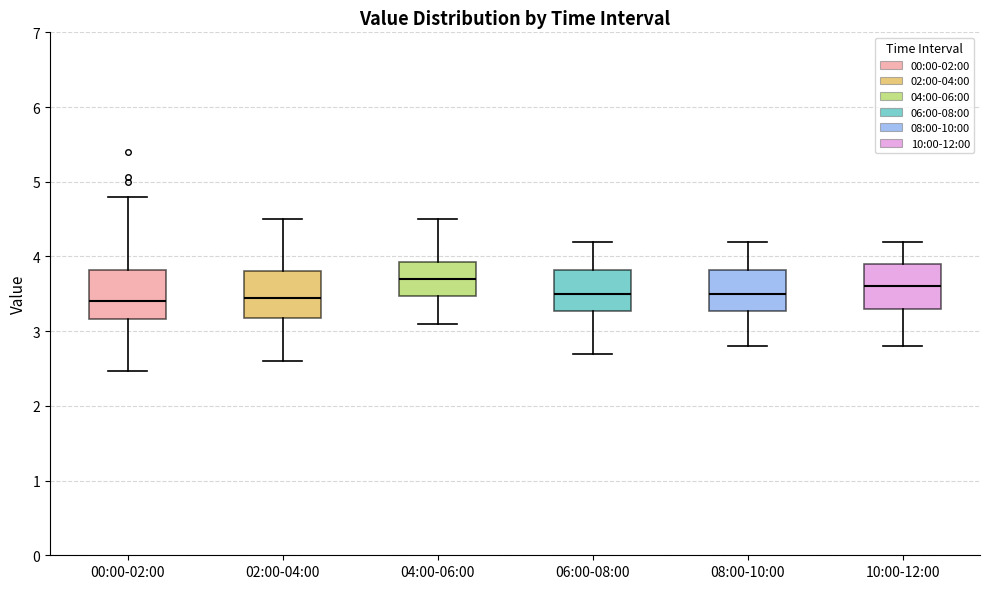

Reading left to right, read every box against the y-axis: the position of its median line, the range the box covers, and the ends of its whiskers. The values are not printed on the chart, so give them approximately, as read against the axis.

00:00-02:00: median 3.4, box 3.2 to 3.8, whiskers 2.5 to 4.8
02:00-04:00: median 3.5, box 3.2 to 3.8, whiskers 2.6 to 4.5
04:00-06:00: median 3.7, box 3.5 to 3.9, whiskers 3.1 to 4.5
06:00-08:00: median 3.5, box 3.3 to 3.8, whiskers 2.7 to 4.2
08:00-10:00: median 3.5, box 3.3 to 3.8, whiskers 2.8 to 4.2
10:00-12:00: median 3.6, box 3.3 to 3.9, whiskers 2.8 to 4.2